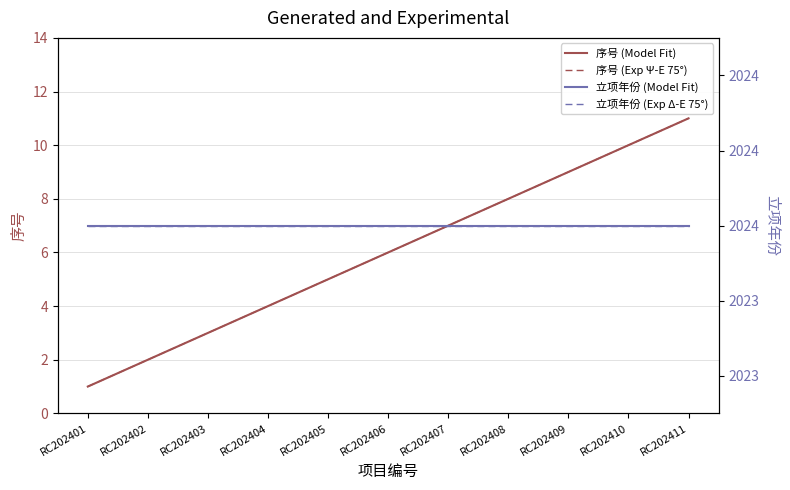

What is the total value across all series at RC202407?

4062